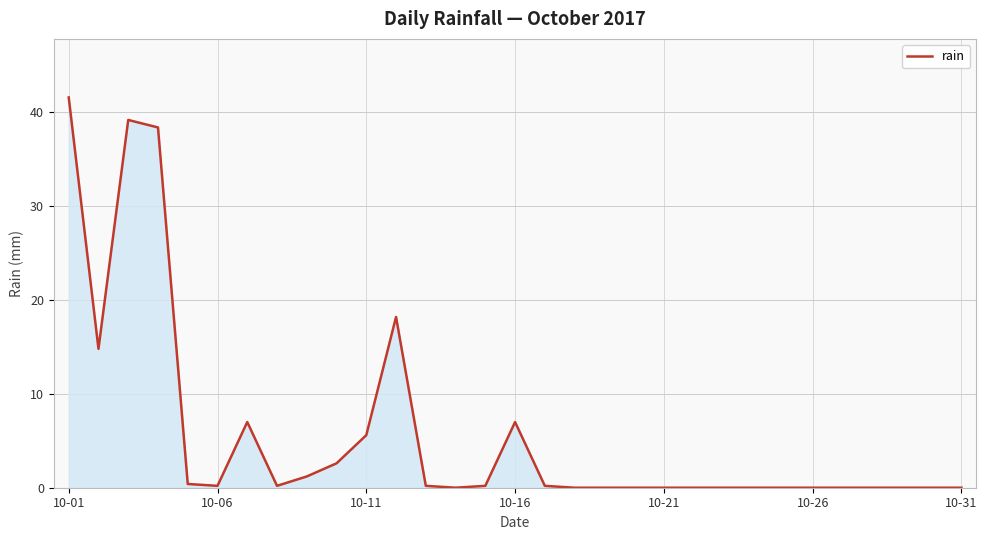

How many categories are shown in the chart?

31